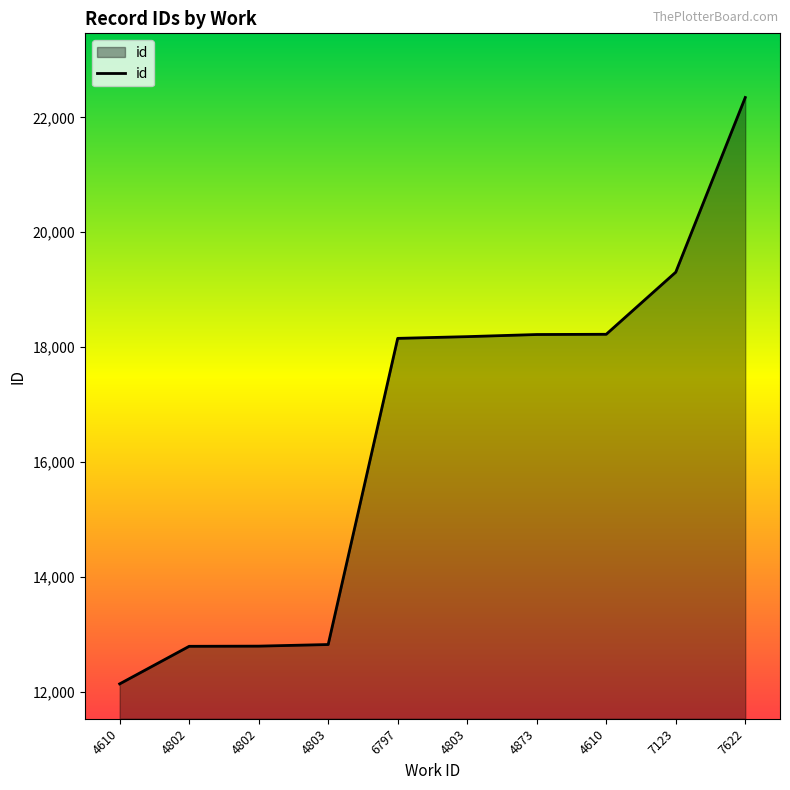

Does the chart display data point markers on the line(s)?

No